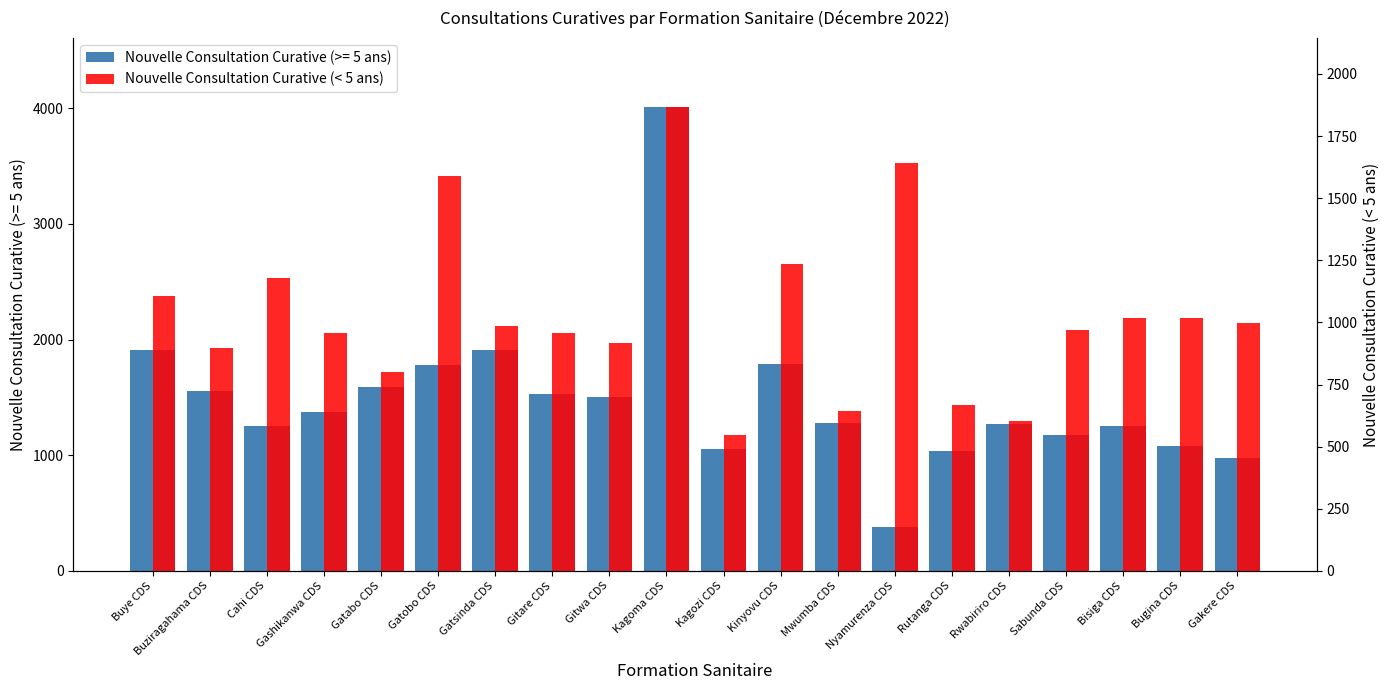

Reading right to left, transcribe all the data shown in this chart.

999	1017	1016	968	602	668	1642	642	1235	548	1865	916	958	984	1588	801	956	1177	896	1107